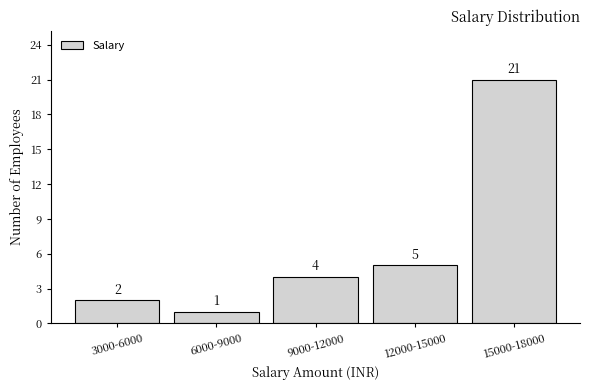

Reading left to right, transcribe all the data shown in this chart.

3000-6000=2	6000-9000=1	9000-12000=4	12000-15000=5	15000-18000=21